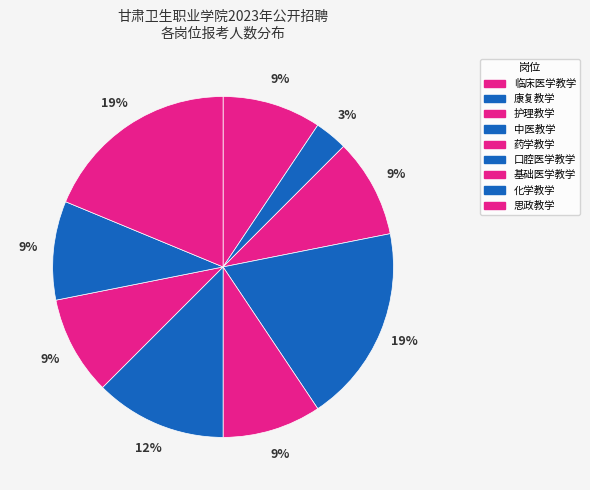

To the nearest percent, what is the difference between the largest and smallest slice percentages?

16%